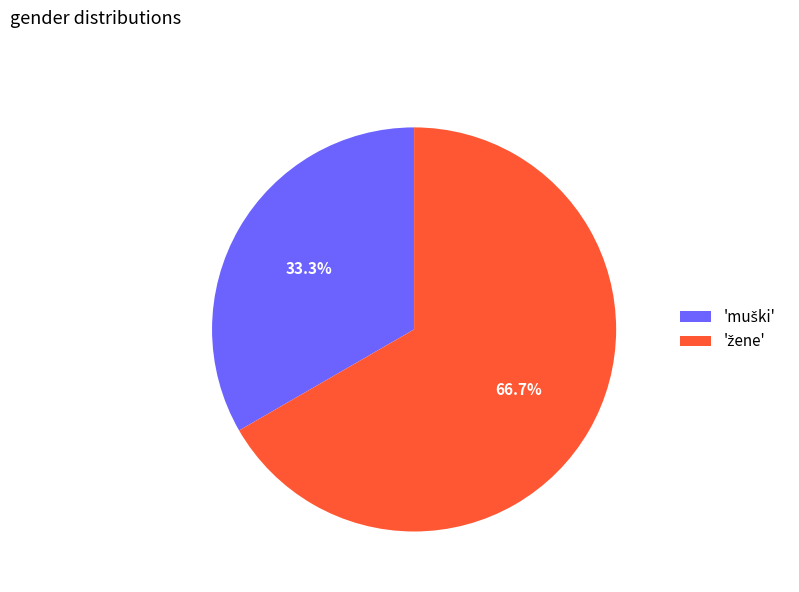

Is there a majority slice in this chart?

Yes